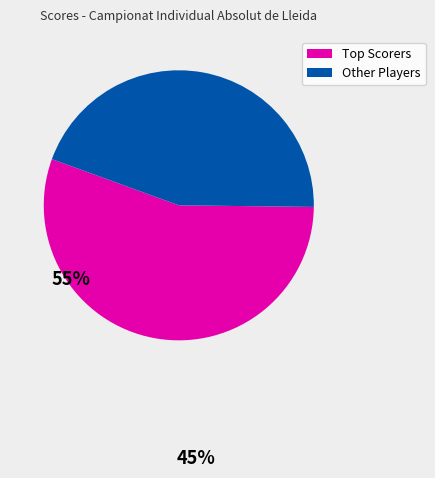

Is there a majority slice in this chart?

Yes